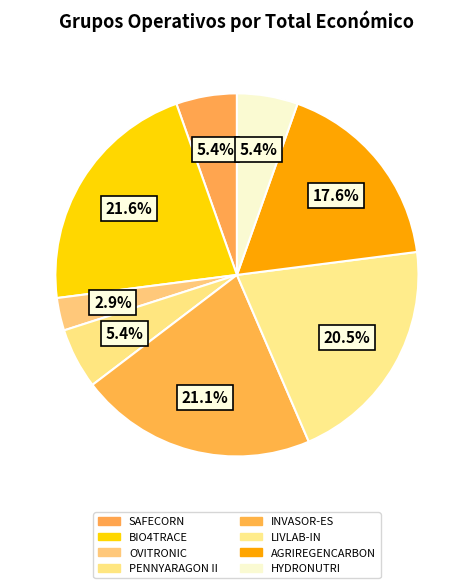

Is it true that OVITRONIC is 3% of the pie?

True